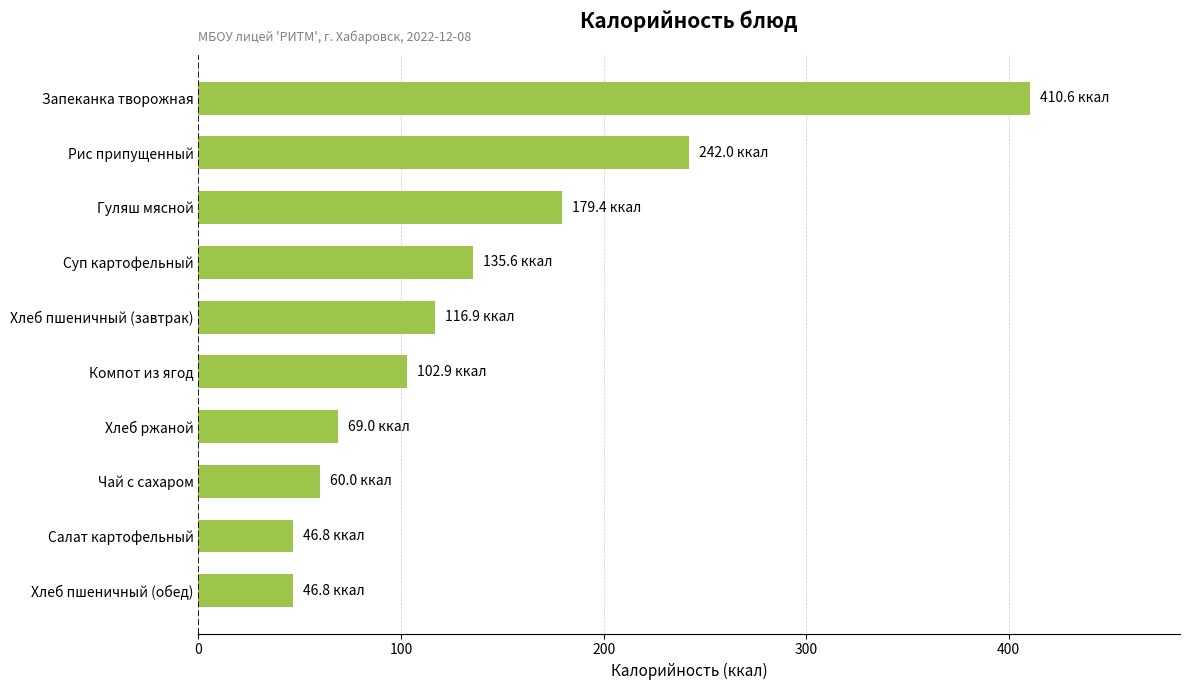

Reading bottom to top, what are all the values shown in this chart?

46.8	46.8	60.0	69.0	102.9	116.9	135.6	179.4	242.0	410.6